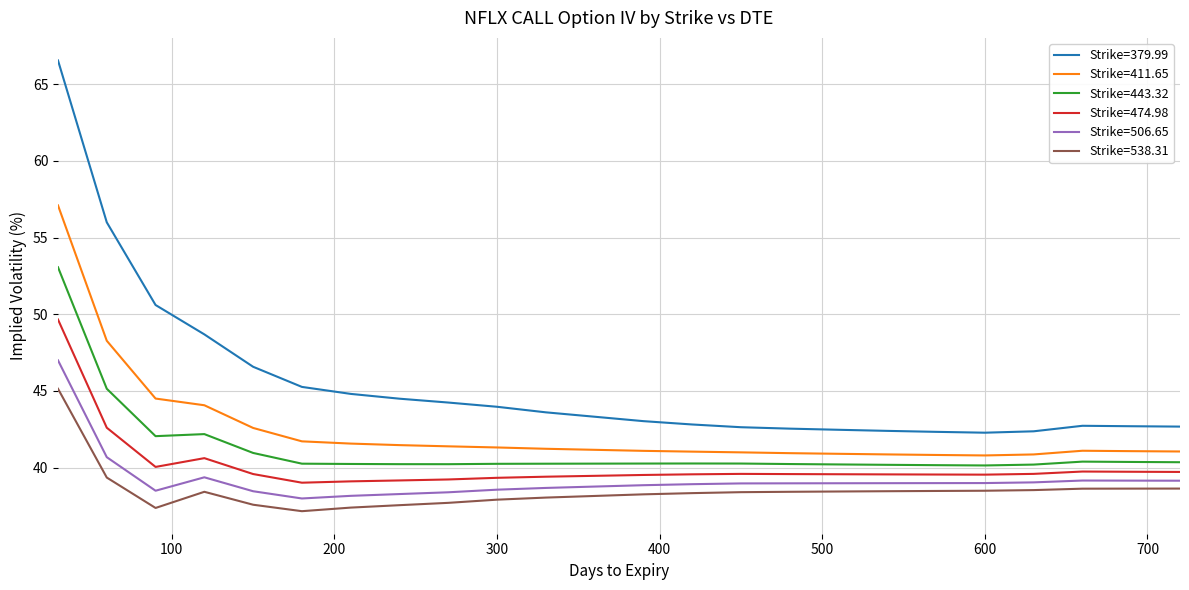

What is the maximum value shown in the chart?

66.5